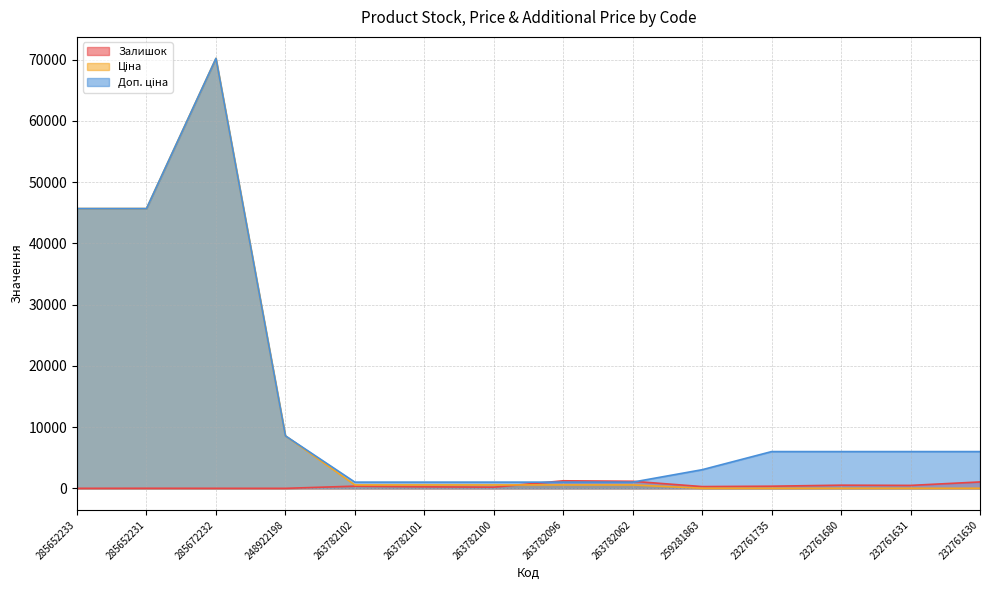

What is the label of the 6th point from the left?

263782101